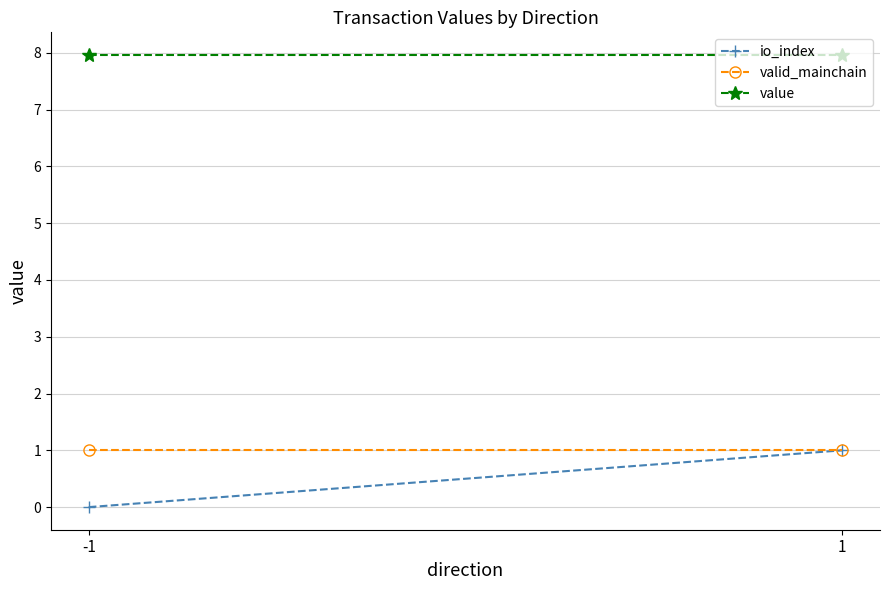

Reading right to left, list all the values displayed in this chart.

io_index: 1.0	0.0
valid_mainchain: 1.0	1.0
value: 8.0	8.0